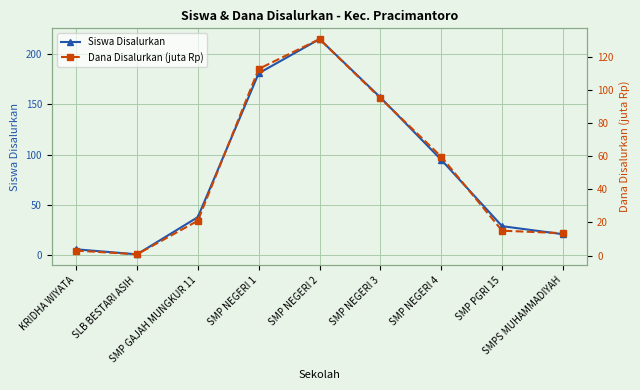

What is the approximate value of Siswa Disalurkan at KRIDHA WIYATA?

6